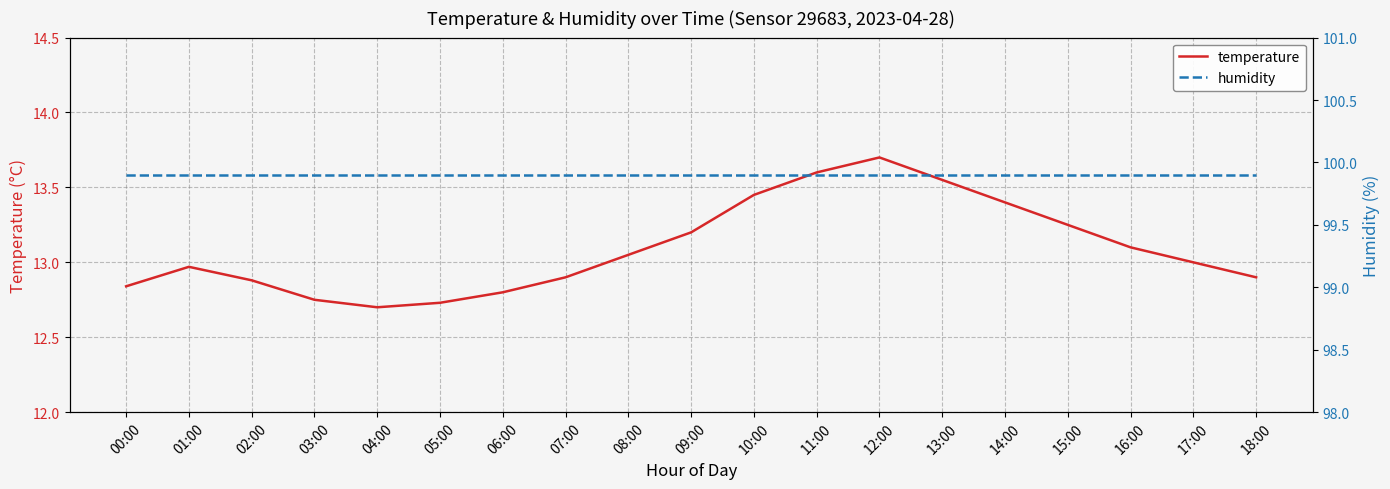

What is the approximate value of temperature at 14:00?

13.4